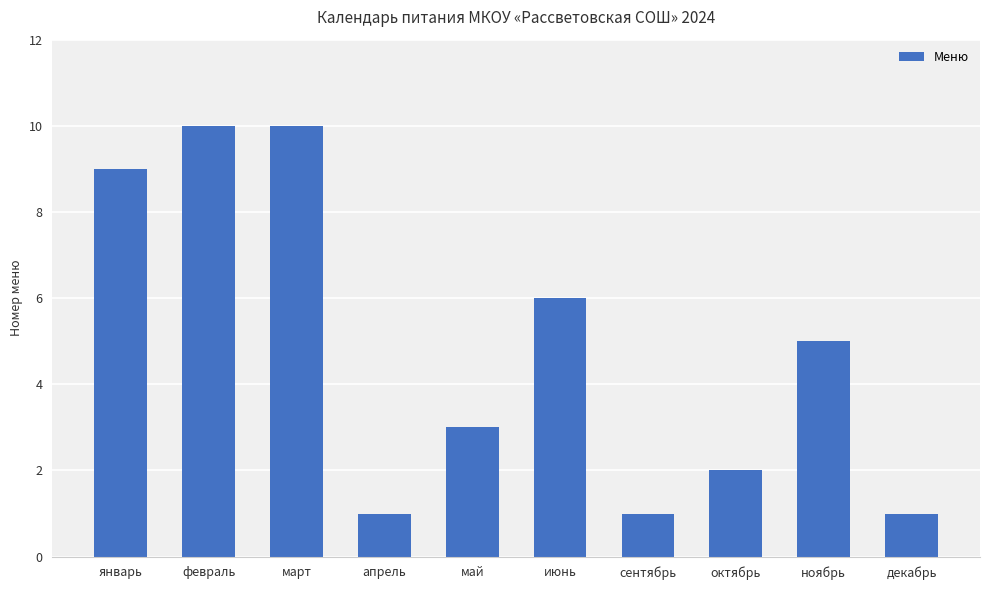

Approximately how many times larger is the value at ноябрь compared to март?

0.5